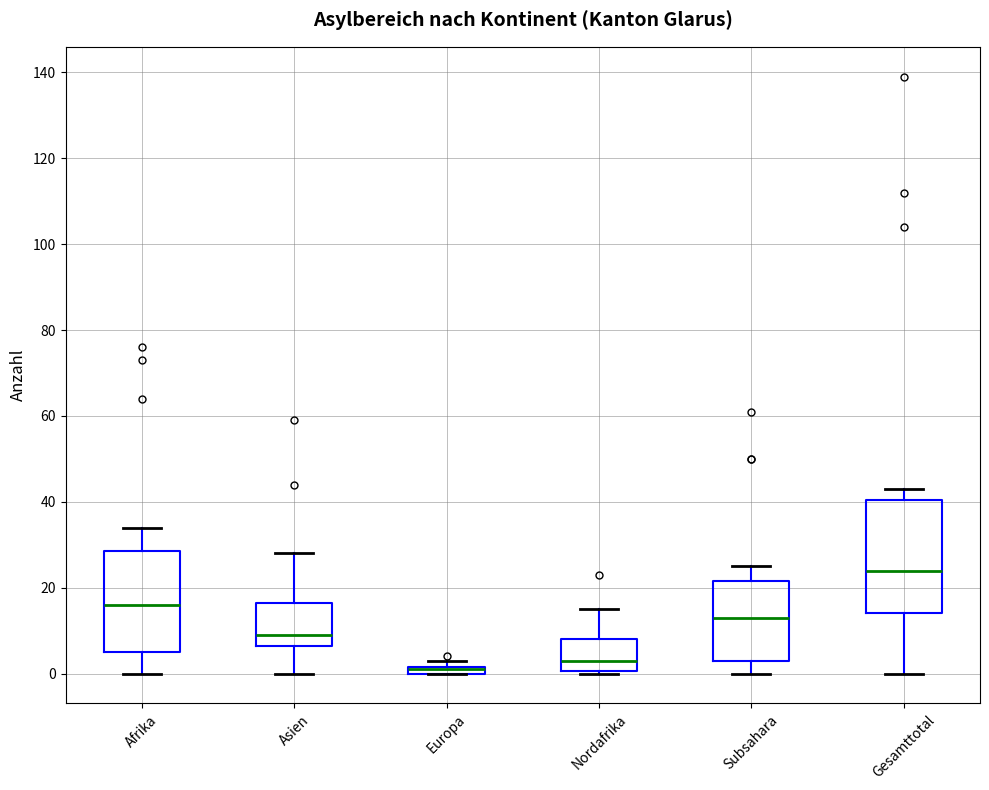

Comparing the boxes themselves (not the whiskers), which one is the tallest?

Gesamttotal